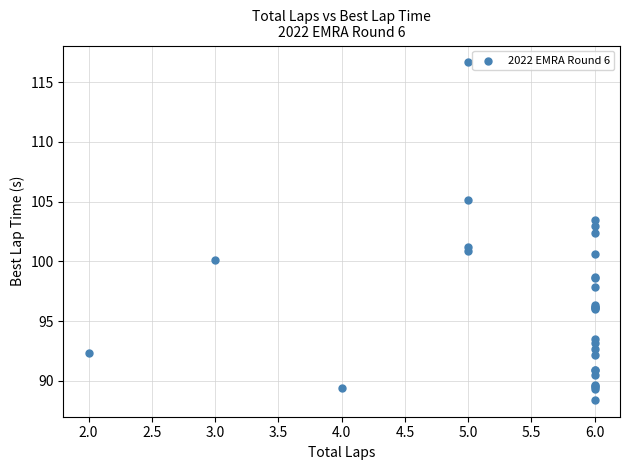

What Y value in the scatter plot is closest to 102?

102.4